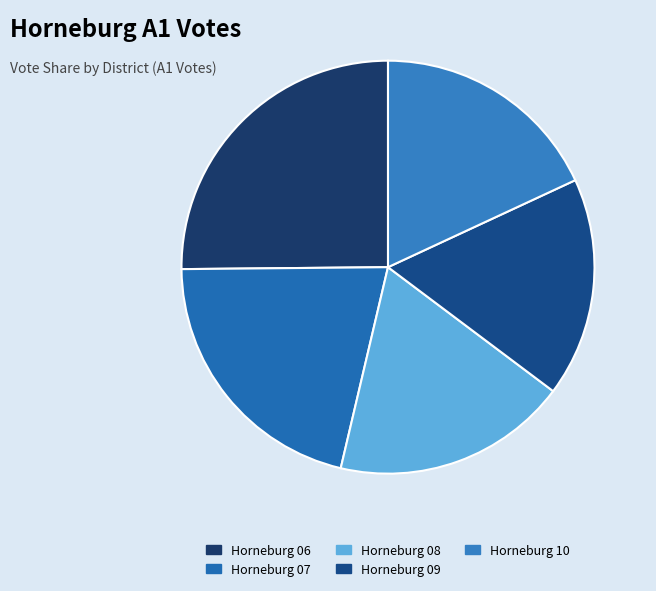

Which category has the smallest portion of the pie?

Horneburg 09